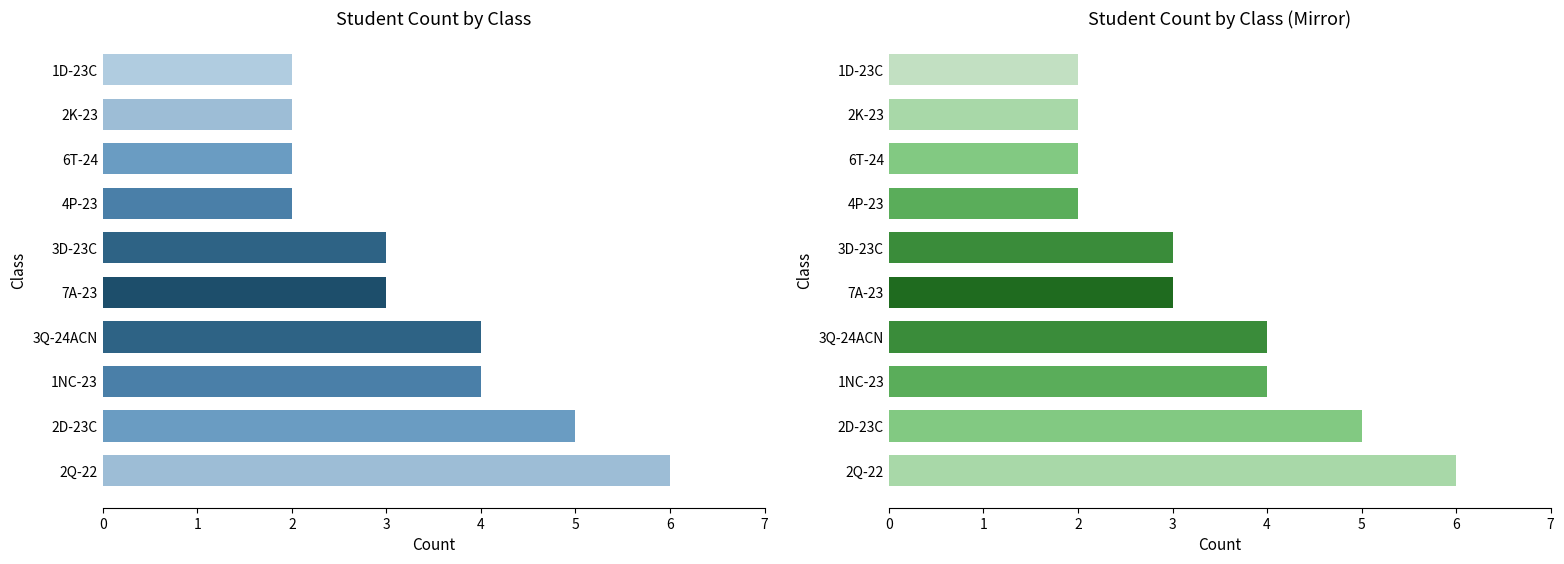

What is the label of the 7th bar from the left?

4P-23